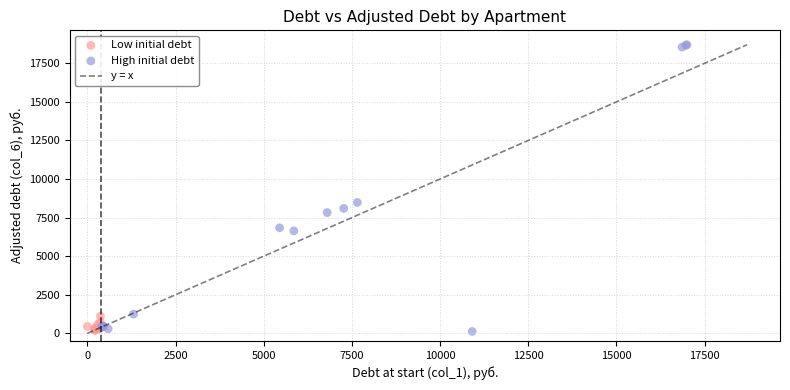

Which series reaches the maximum Y coordinate?

High initial debt